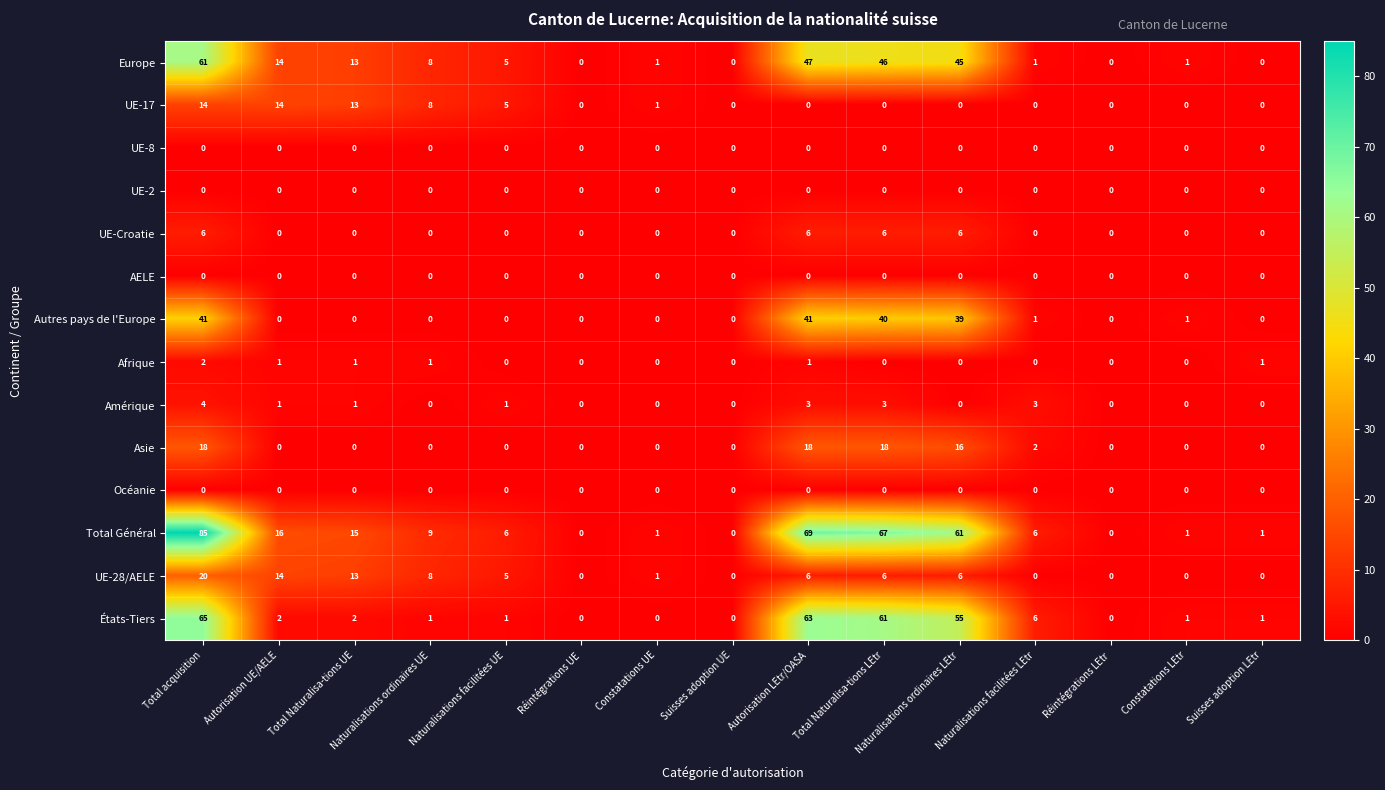

What is the difference between the highest and lowest values at Total acquisition?

85